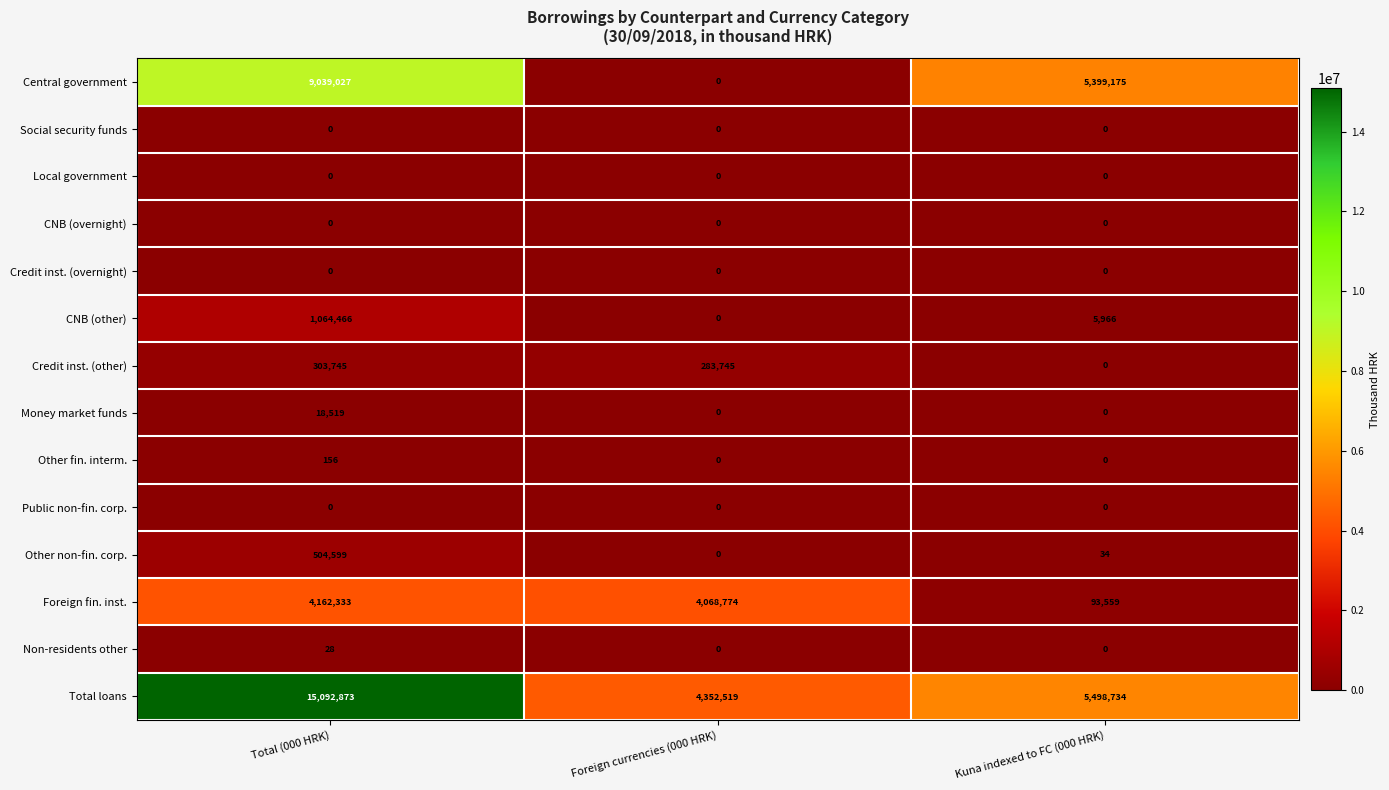

Which series has the largest total across all categories?

Total loans